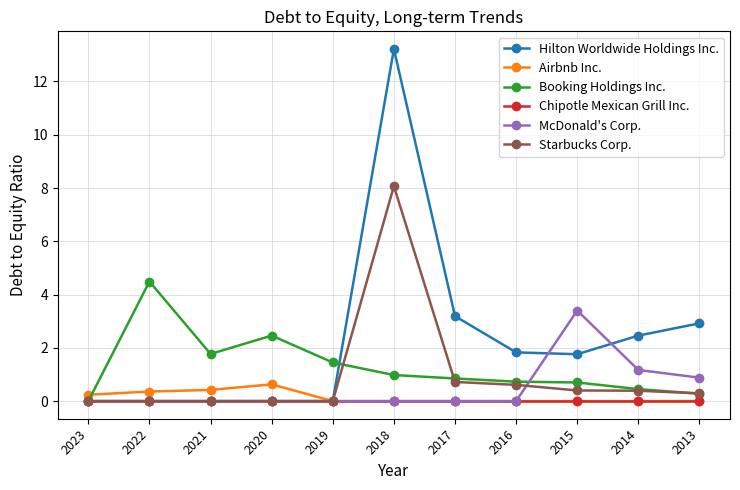

True or false: McDonald's Corp. has a value of -1.0 at 2021.

False